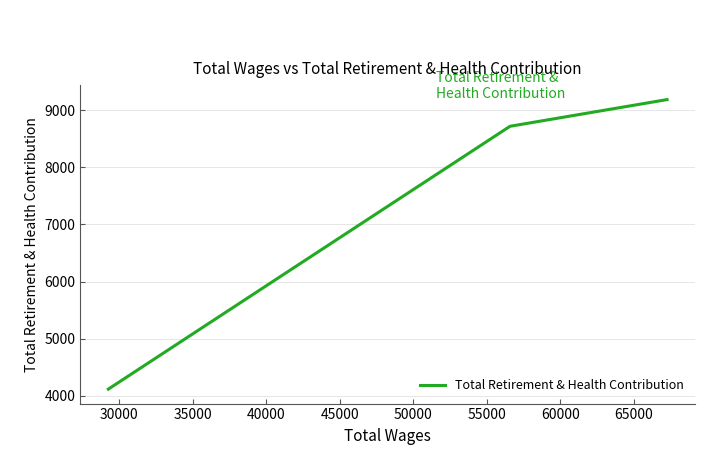

What is the minimum value shown in the chart?

4120